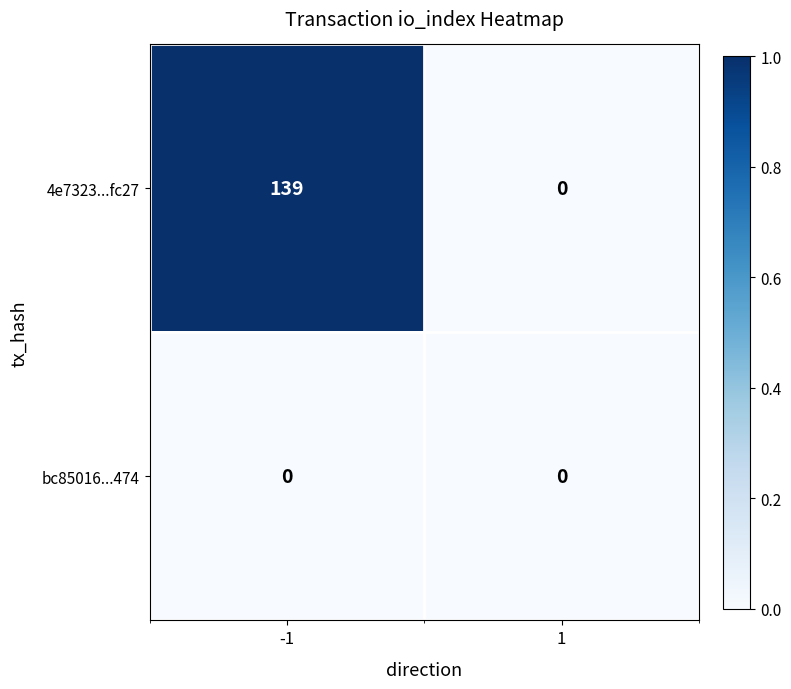

Reading left to right, extract all data points from this chart.

4e7323...fc27: 139	0
bc85016...474: 0	0